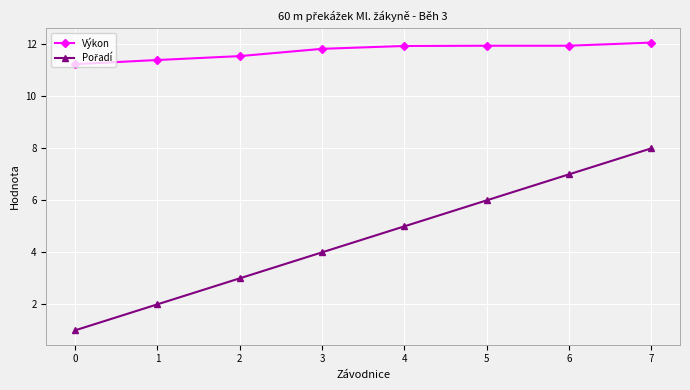

The Výkon series shows 6.9 at 6. True or false?

False